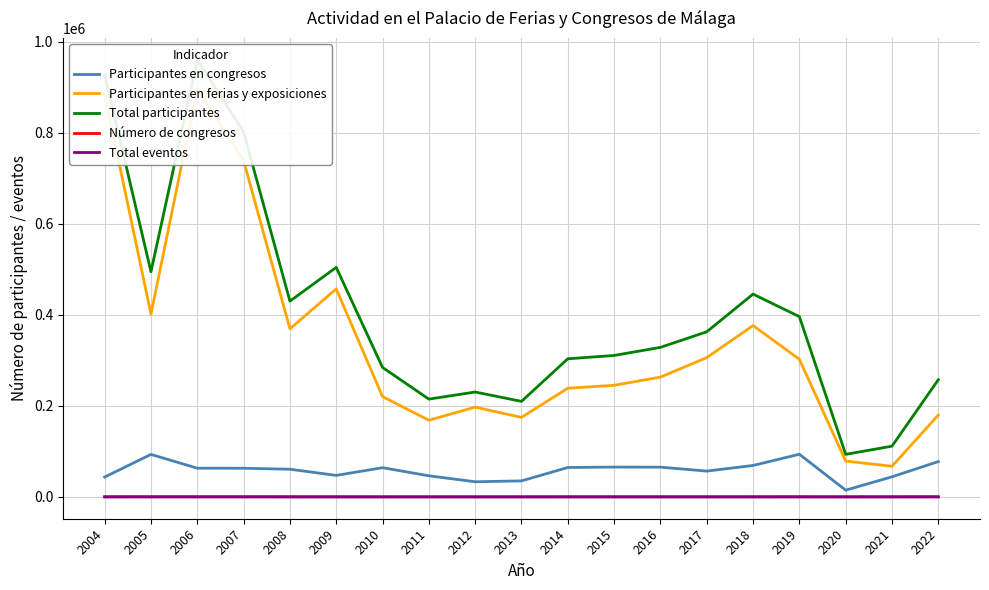

How many distinct data groups are displayed?

5